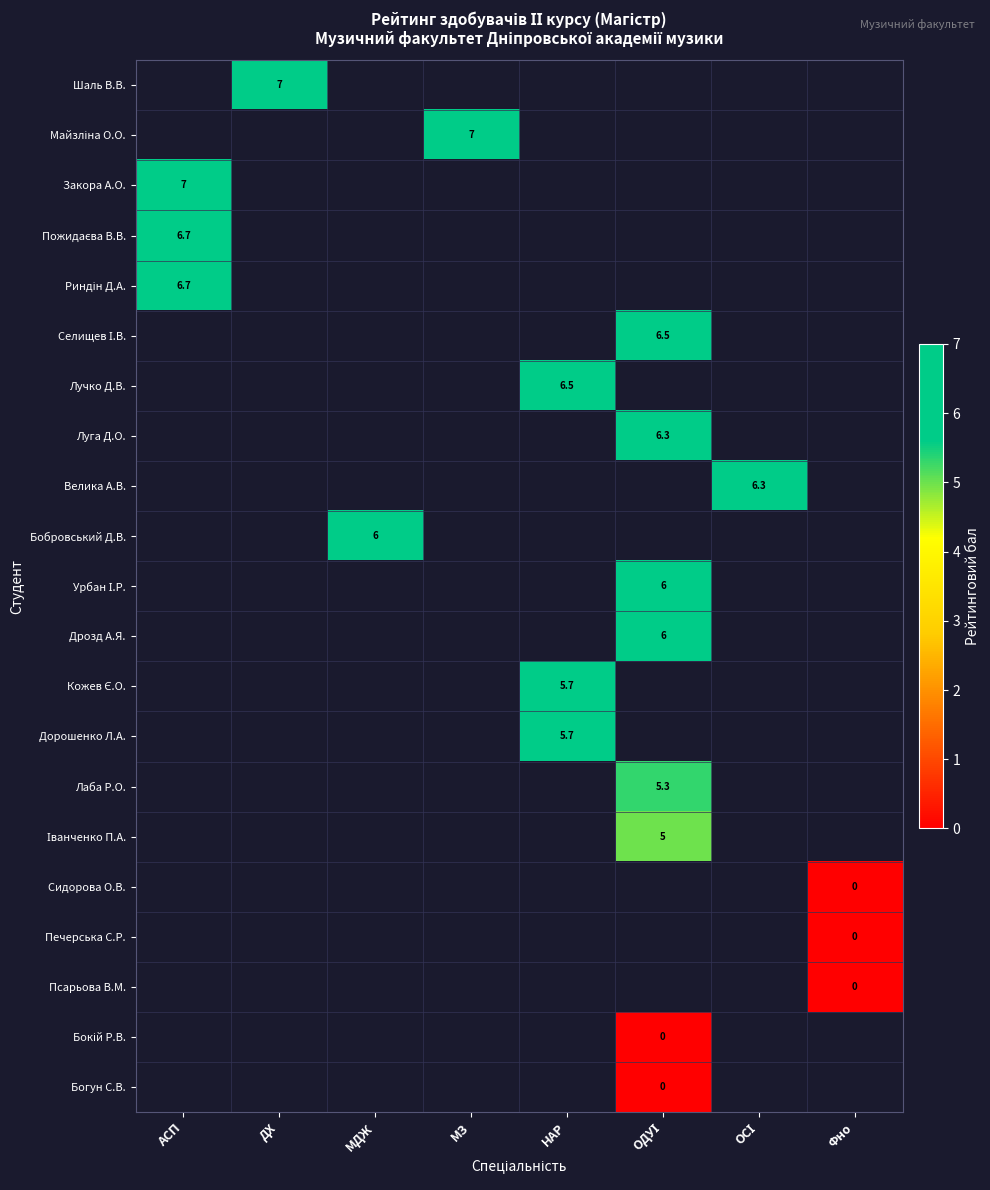

Which has a higher value, МДЖ or АСП?

АСП